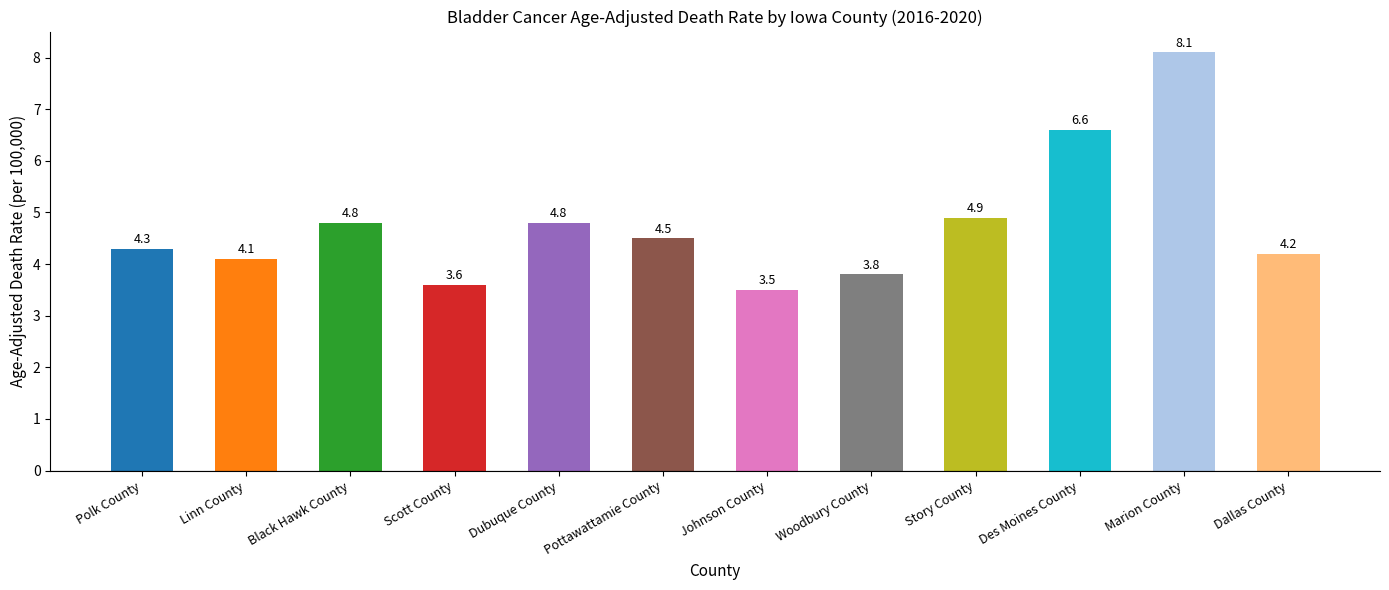

What position from the right is Scott County?

9